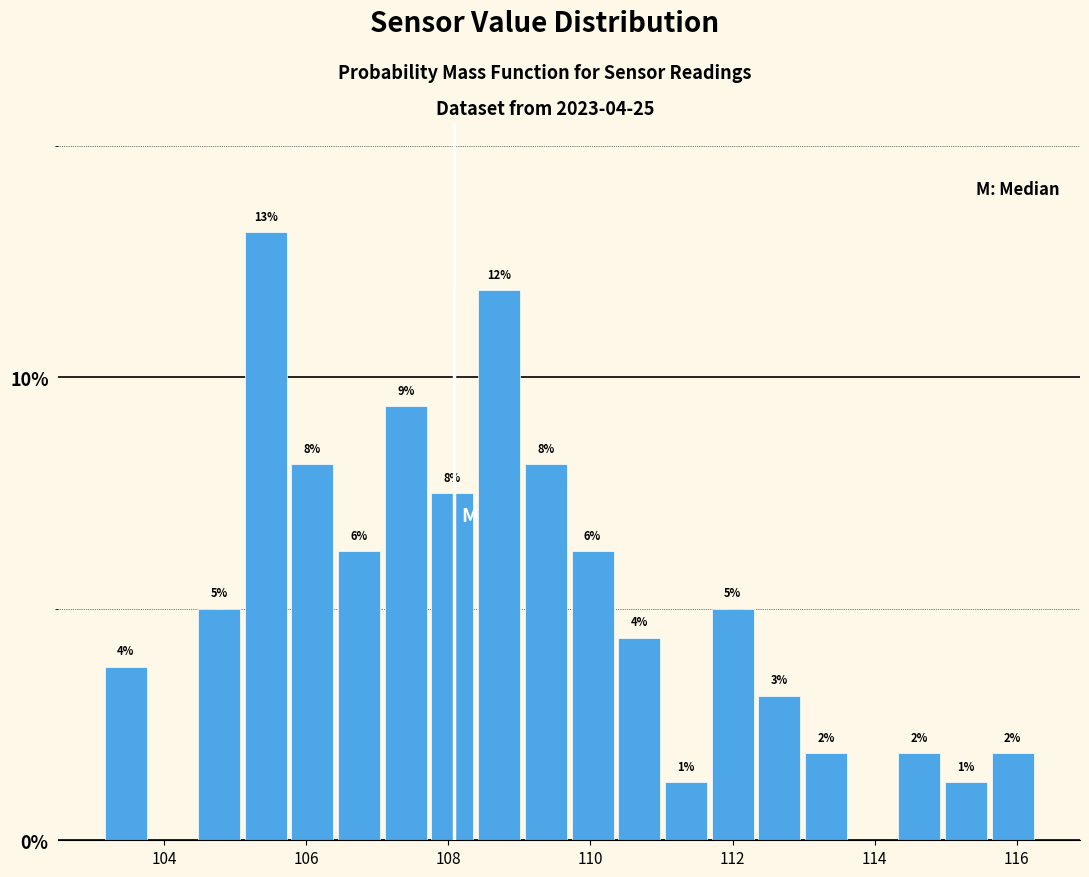

Read against the x-axis, roughly where is the centre of the tallest bar?

105.4